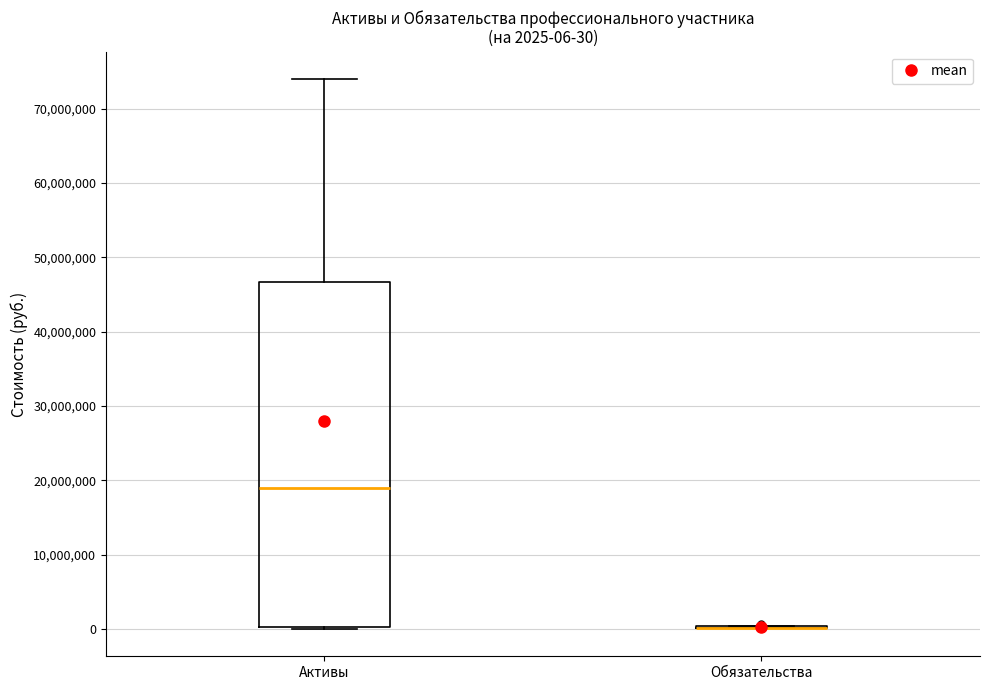

Comparing the boxes themselves (not the whiskers), which one is the tallest?

Активы